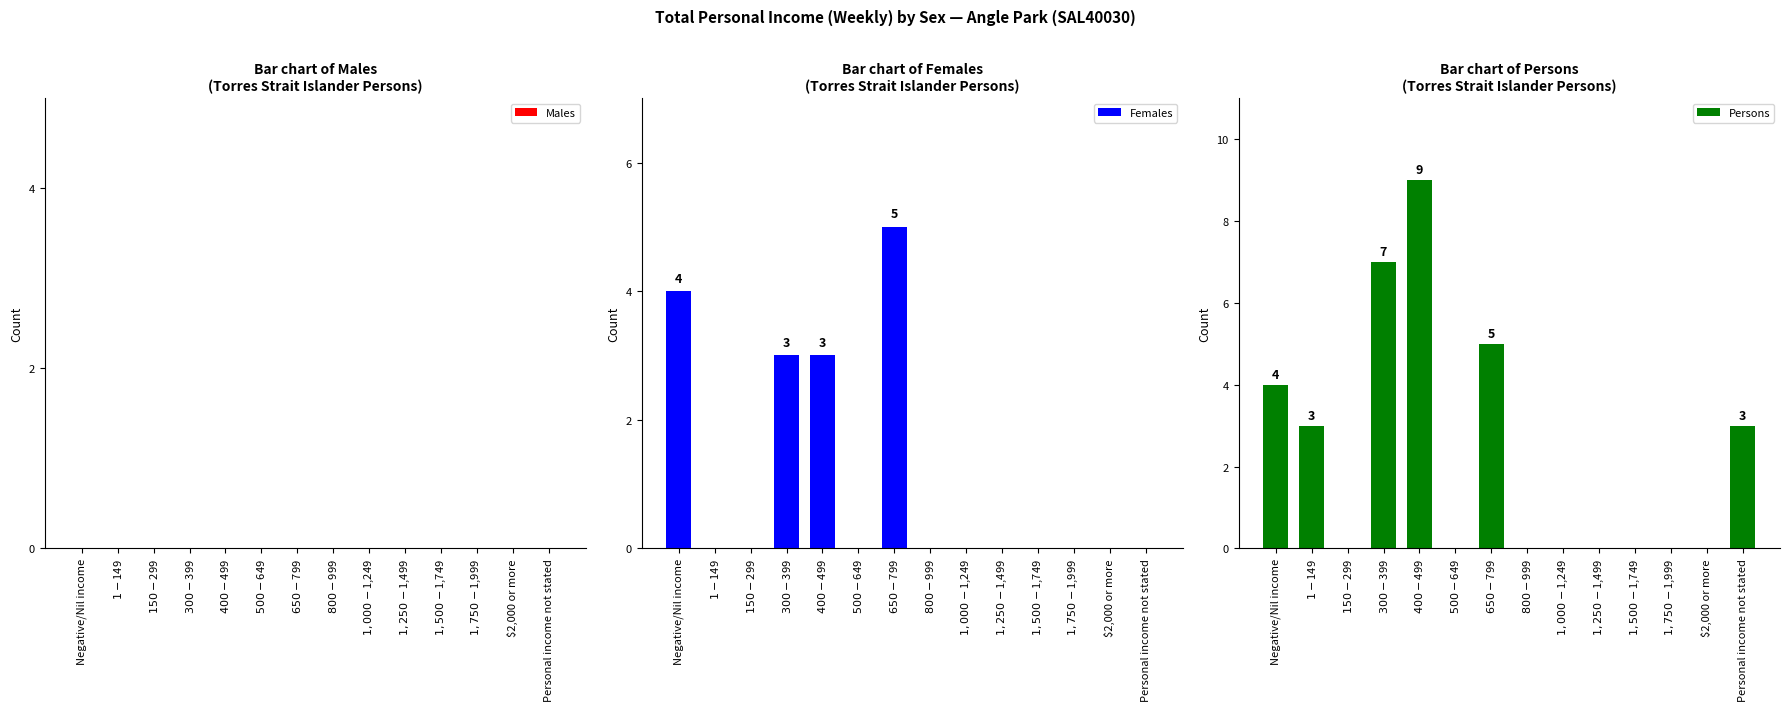

Which series has the widest spread of values?

Persons